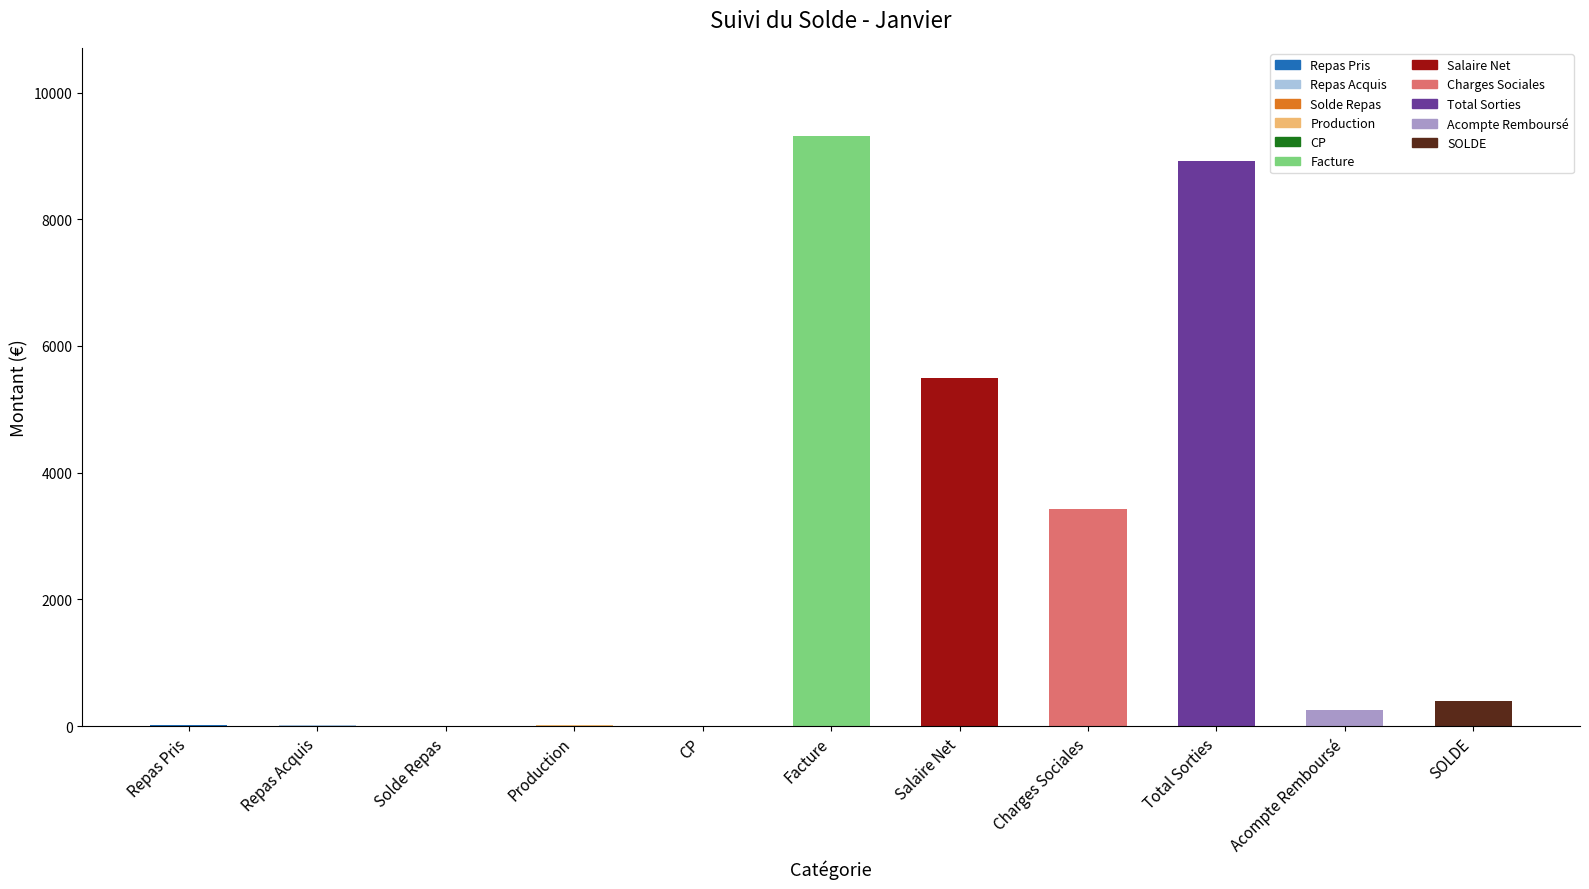

How many data points does each series have?

11